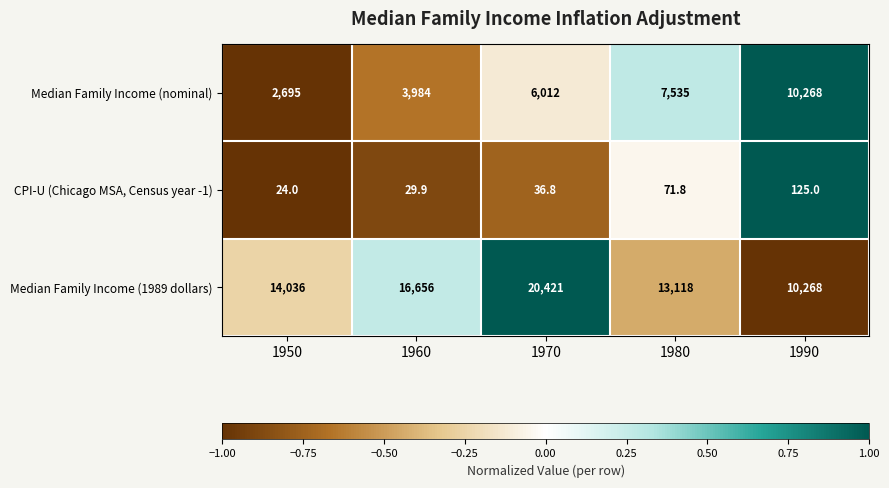

The value of CPI-U (Chicago MSA, Census year -1) at 1980 is 97.0. True or false?

False